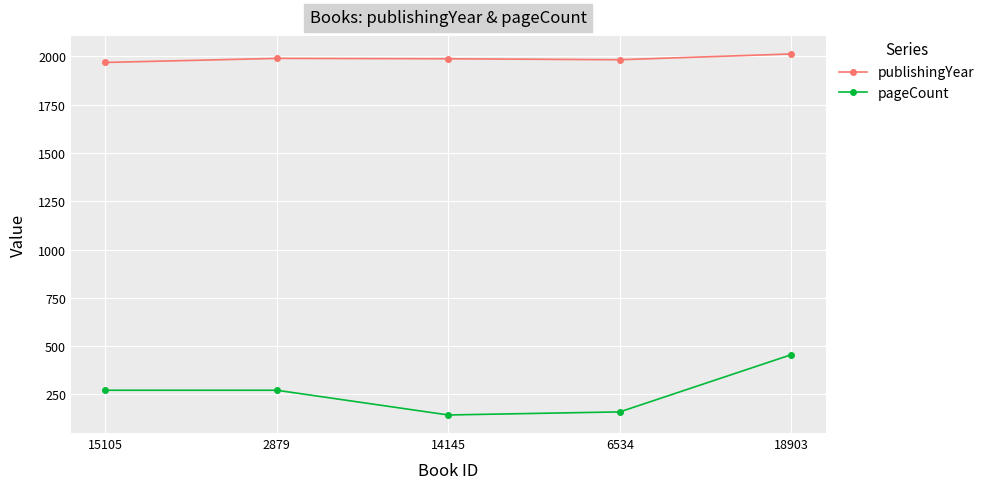

How many data points does each series have?

5